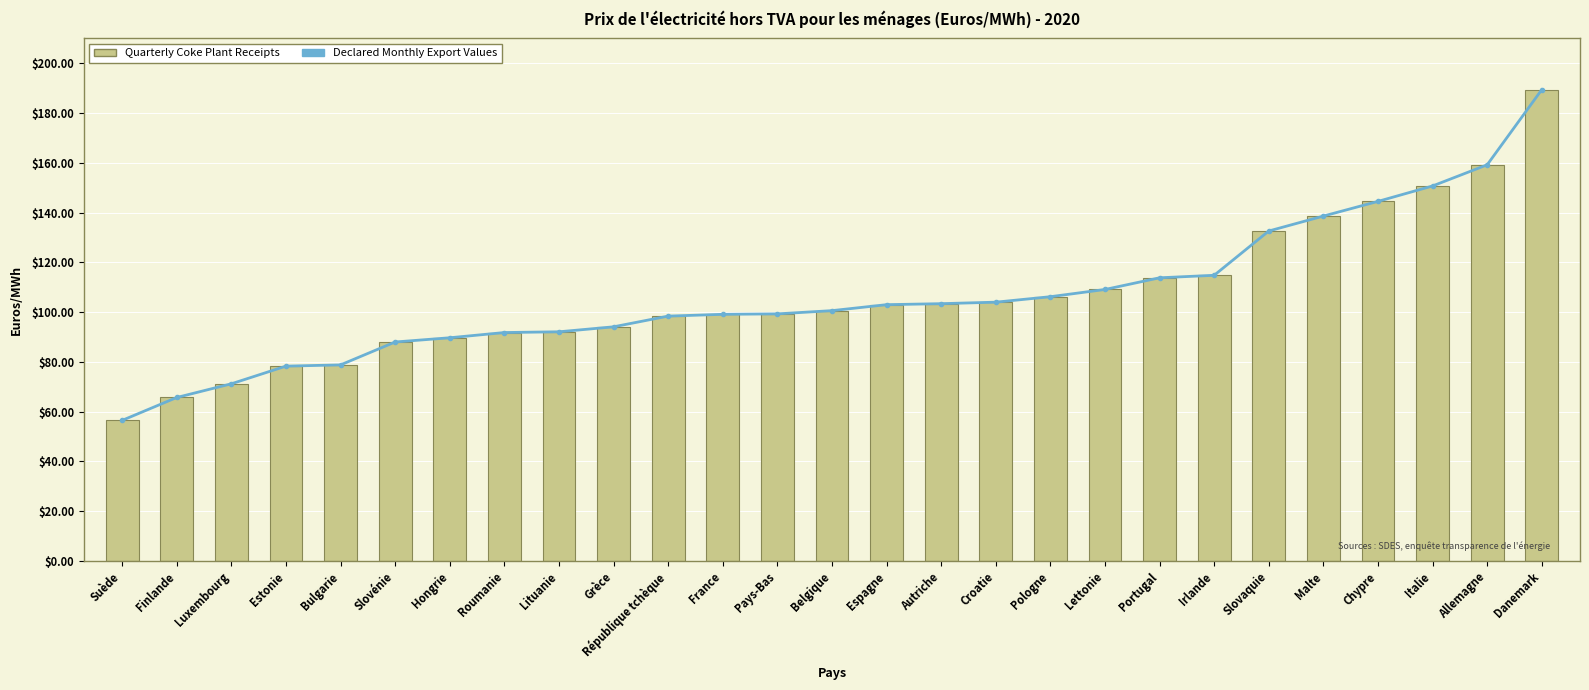

How many groups of bars are there?

27